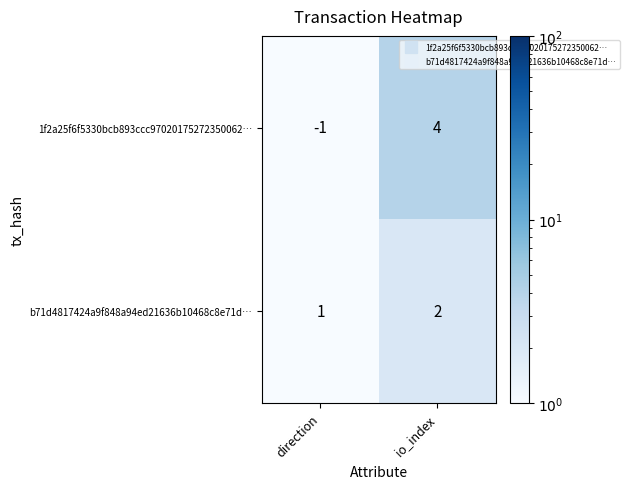

Which series has the widest spread of values?

1f2a25f6f5330bcb893ccc97020175272350062…